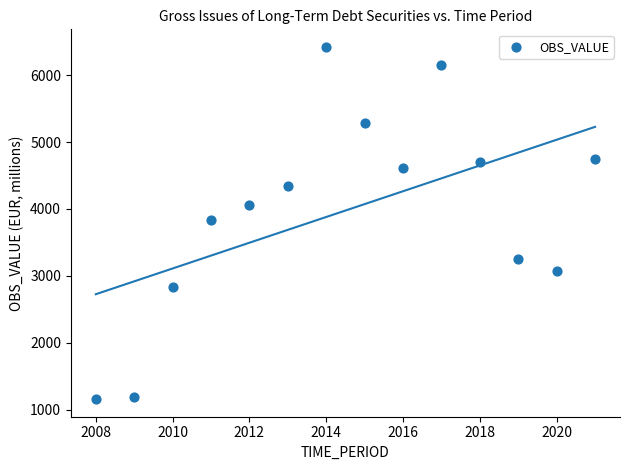

What is the range of Y values (max minus min)?

5259.7